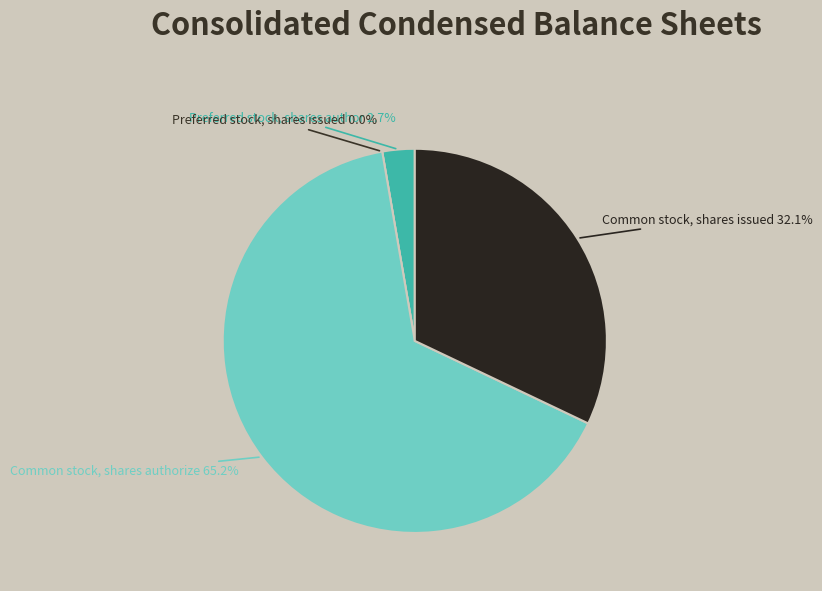

To the nearest percent, what is the average slice percentage?

25%